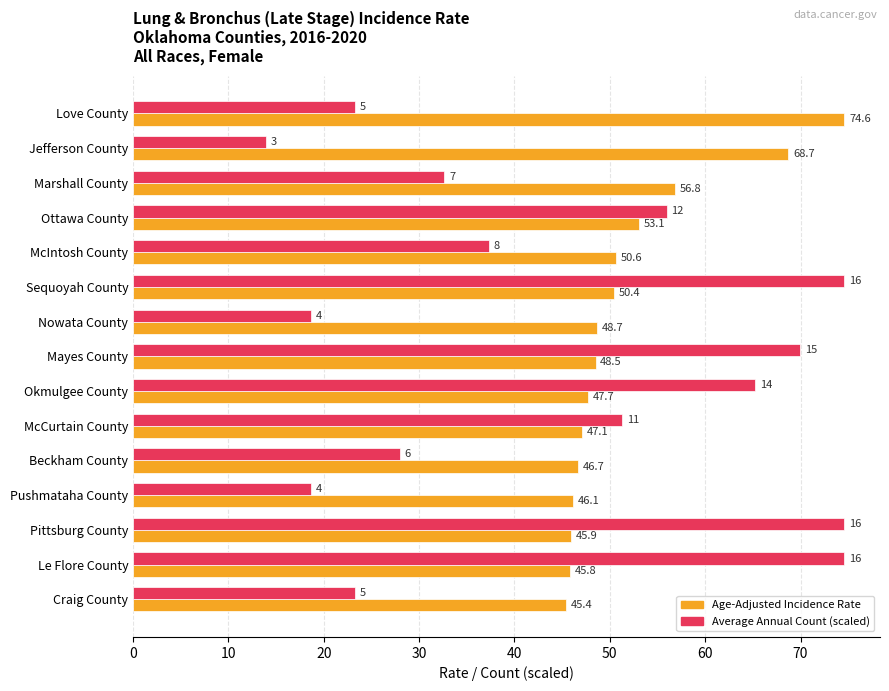

Which series has the largest total across all categories?

Age-Adjusted Incidence Rate